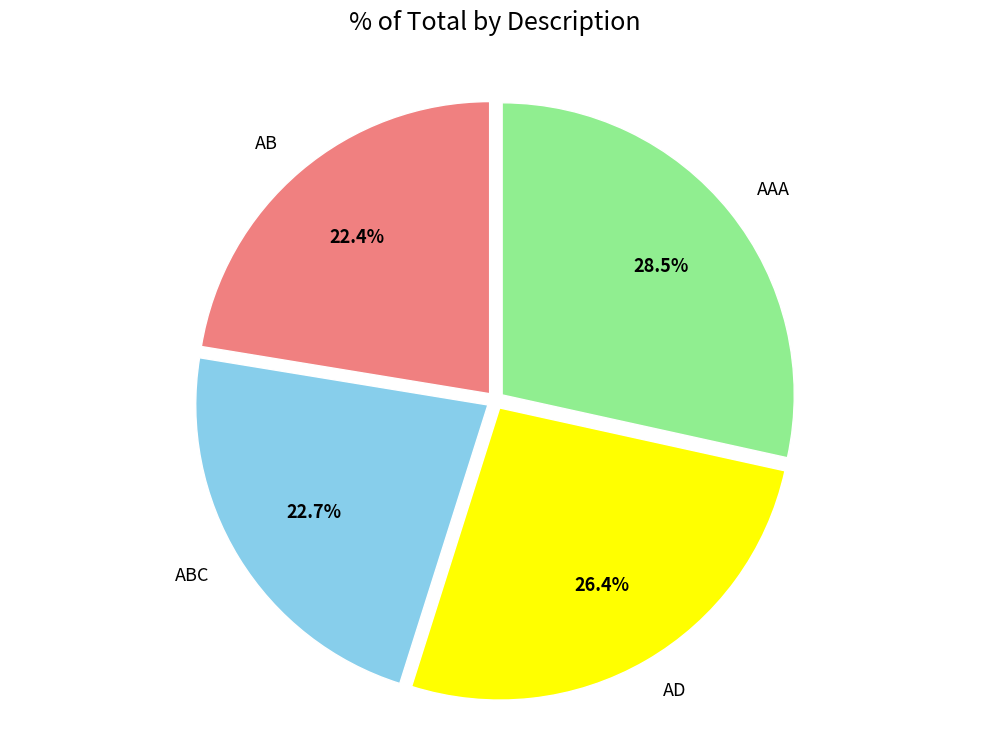

To the nearest percent, what portion does AB represent?

22%